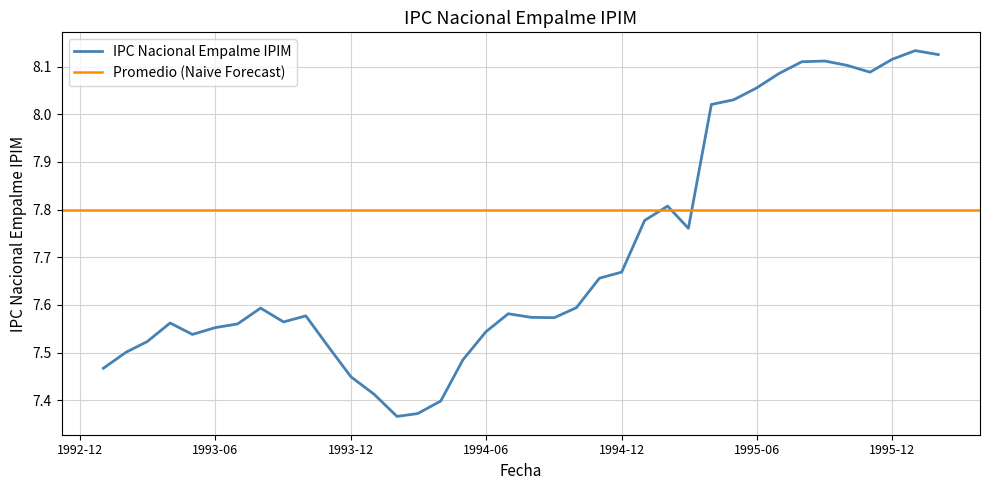

Read the value at 1995-05.

8.0